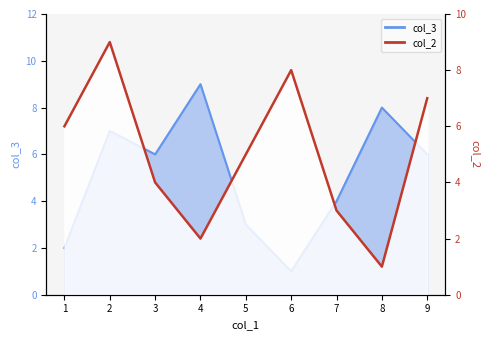

Reading right to left, what are all the values shown in this chart?

7	1	3	8	5	2	4	9	6